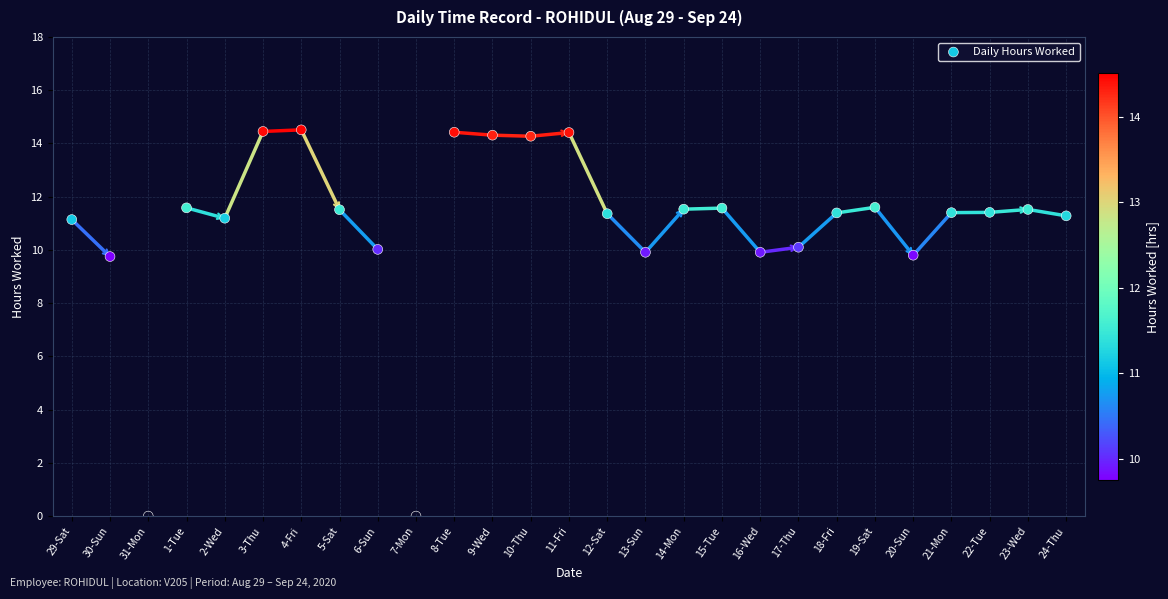

What is the range of Y values (max minus min)?

14.5